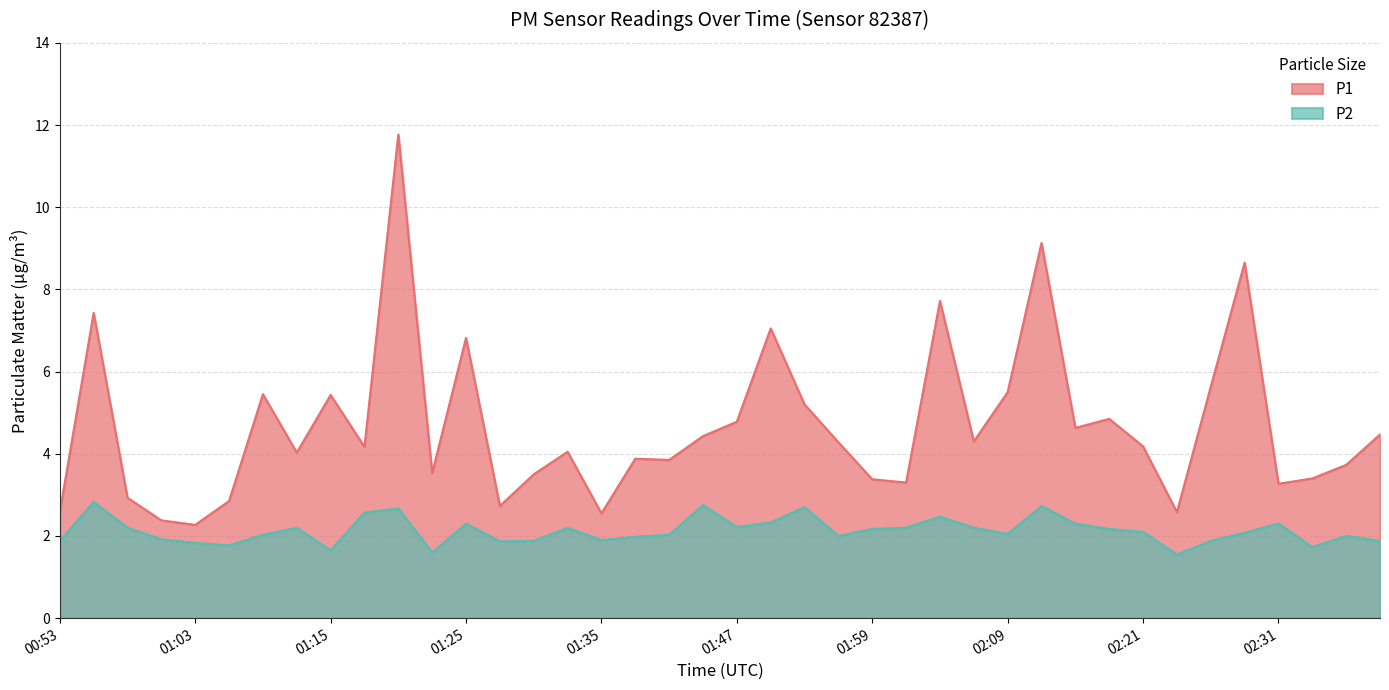

The value of P1 at 02:33 is 3.4. True or false?

True